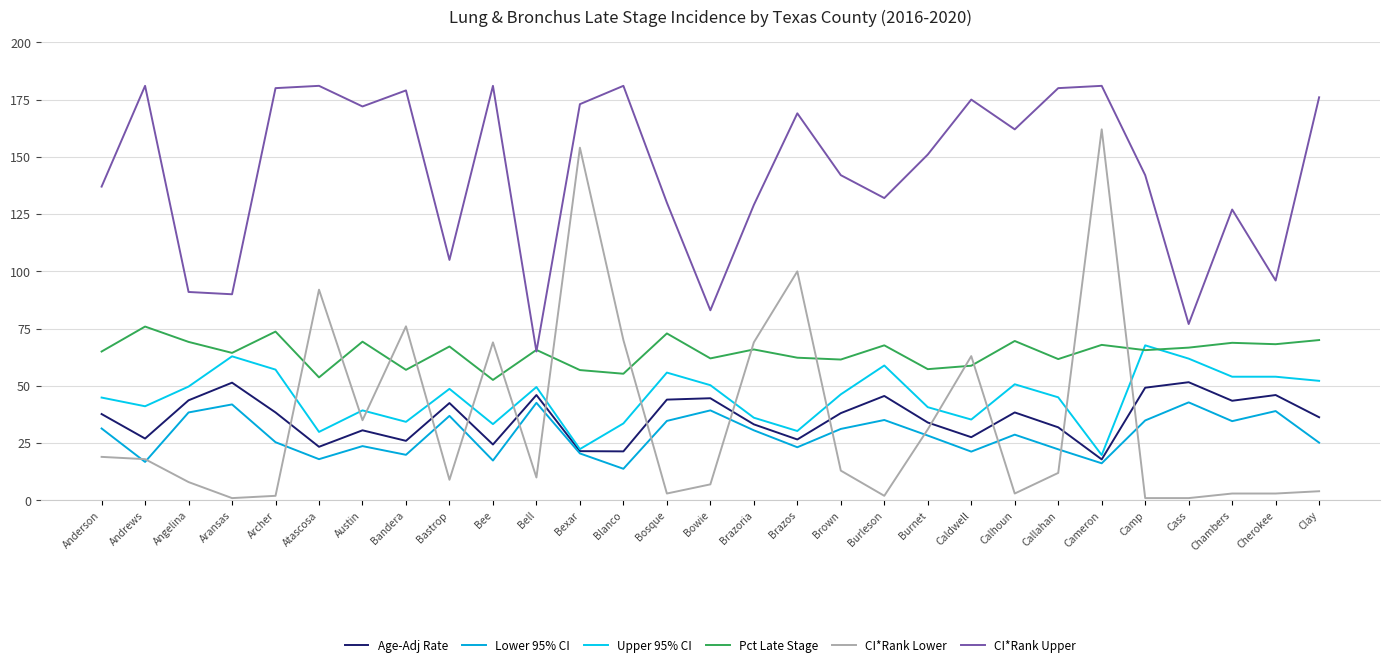

How many lines are shown in the chart?

6